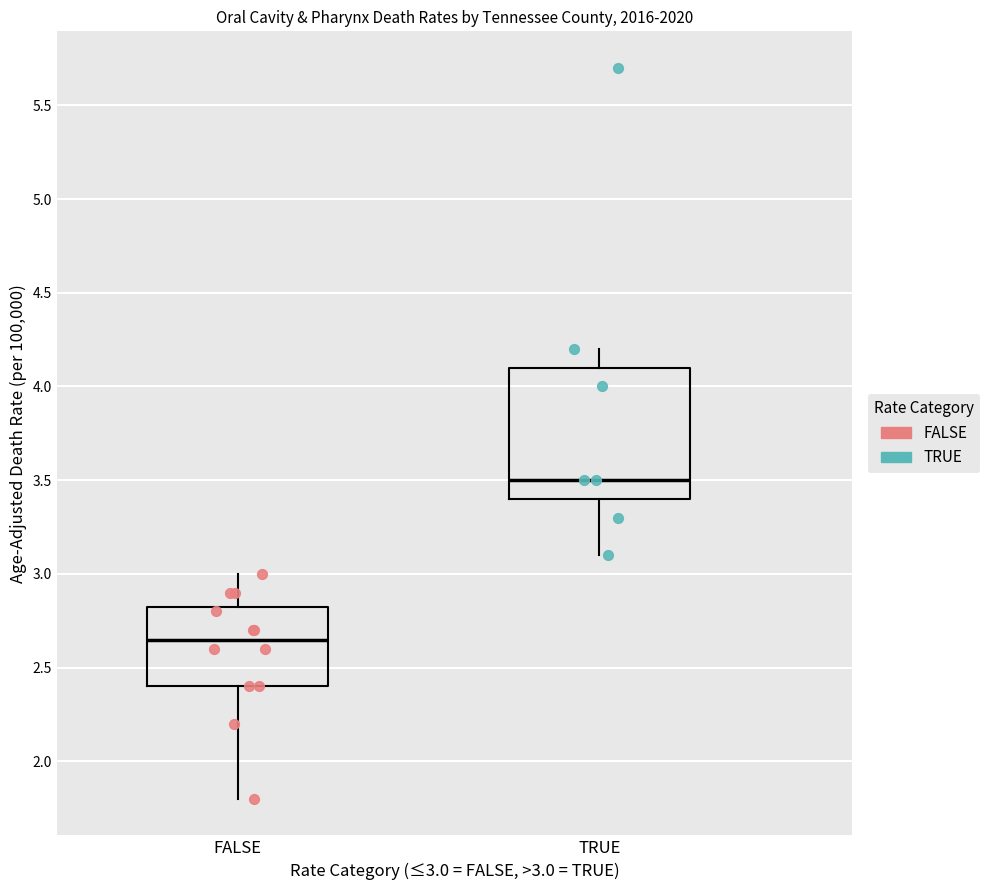

Reading left to right, read every box against the y-axis: the position of its median line, the range the box covers, and the ends of its whiskers. The values are not printed on the chart, so give them approximately, as read against the axis.

FALSE: median 2.65, box 2.40 to 2.85, whiskers 1.80 to 3.00
TRUE: median 3.50, box 3.40 to 4.10, whiskers 3.10 to 4.20